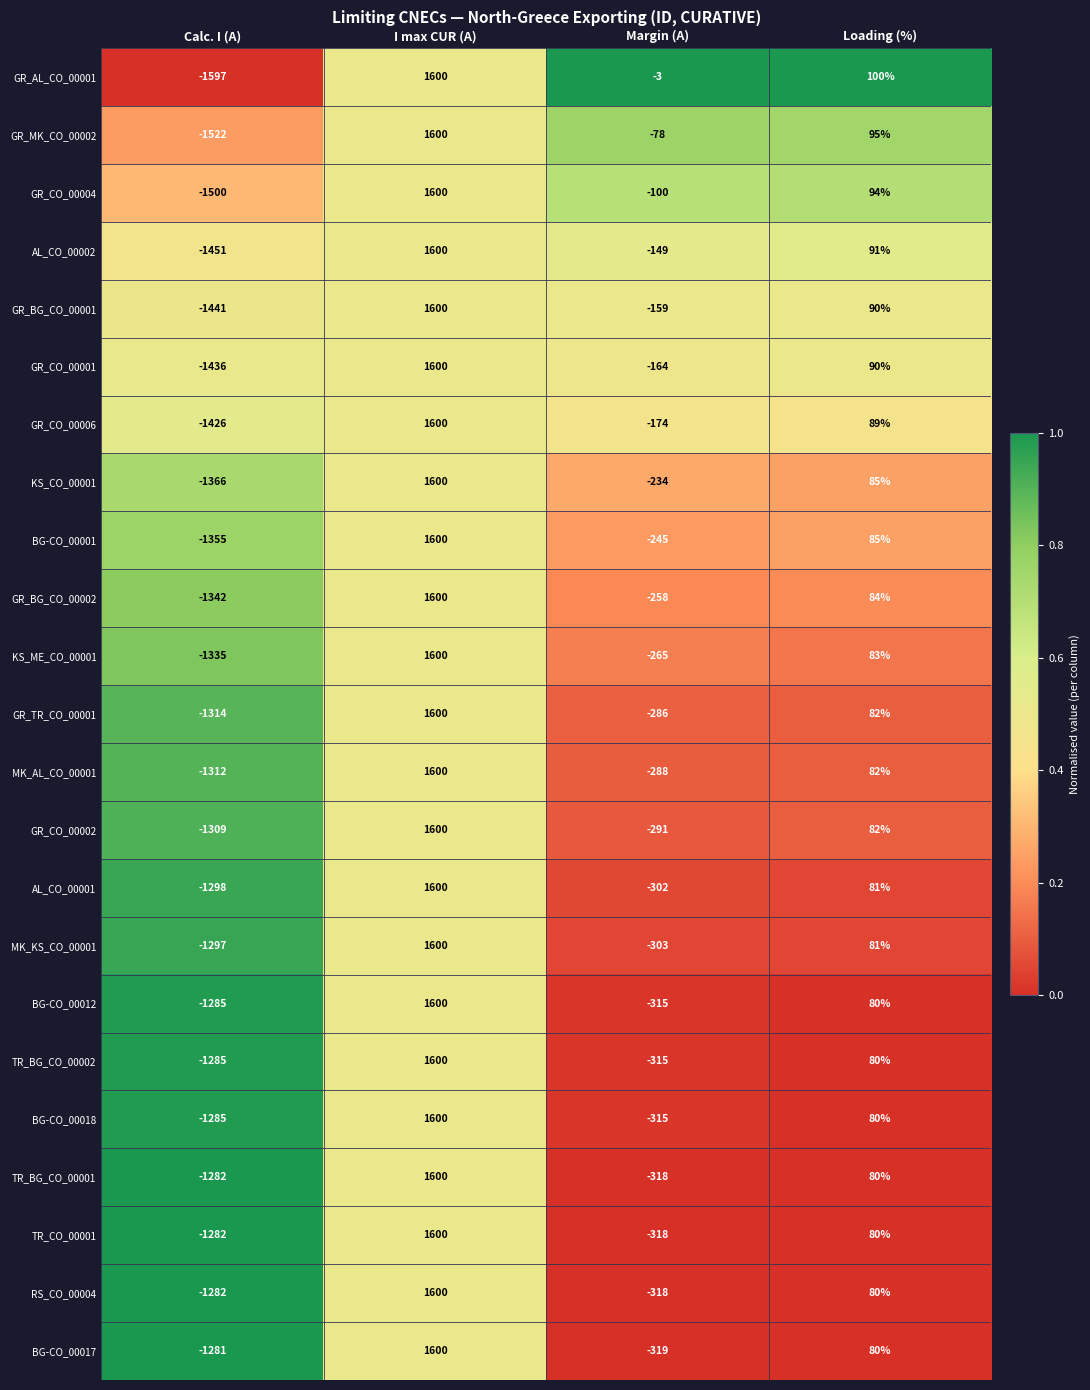

True or false: GR_TR_CO_00001 has a value of 126 at Loading (%).

False